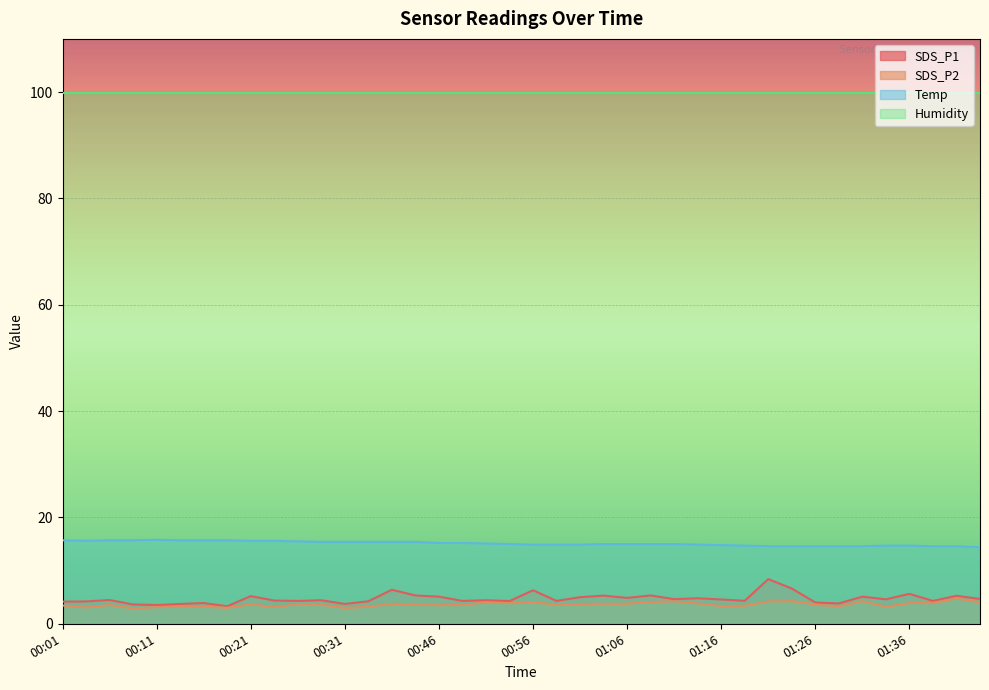

How many data points in Temp are above 15?

19